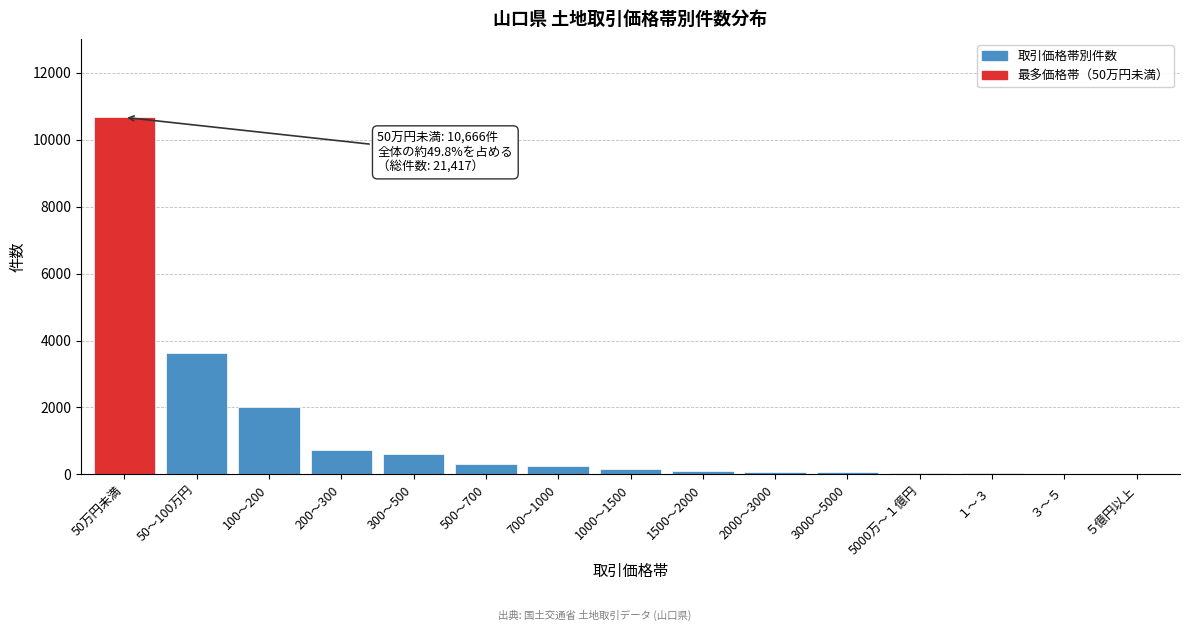

What is the sum of all values?

18736